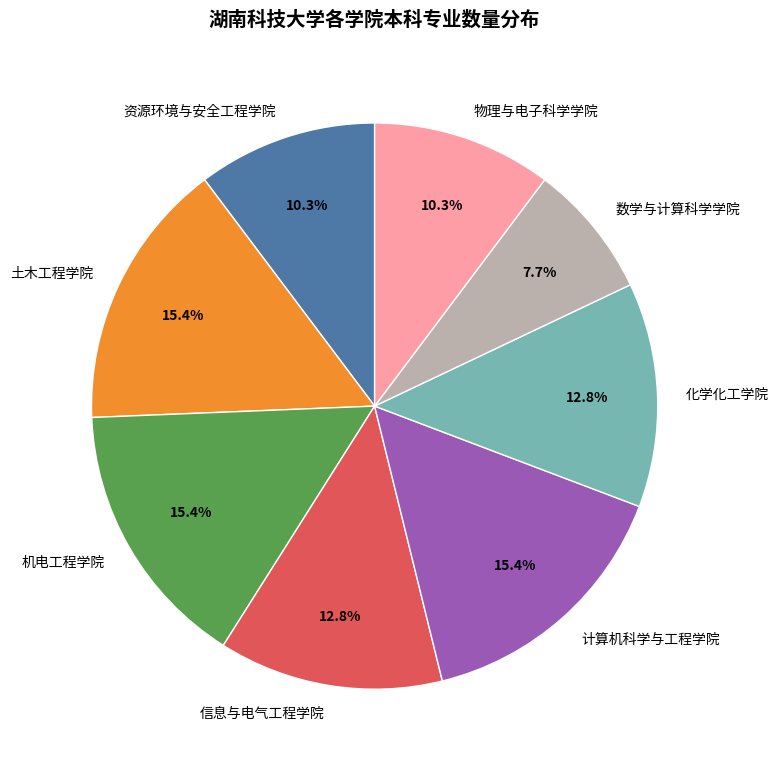

Does 土木工程学院 account for over 50% of the chart?

No